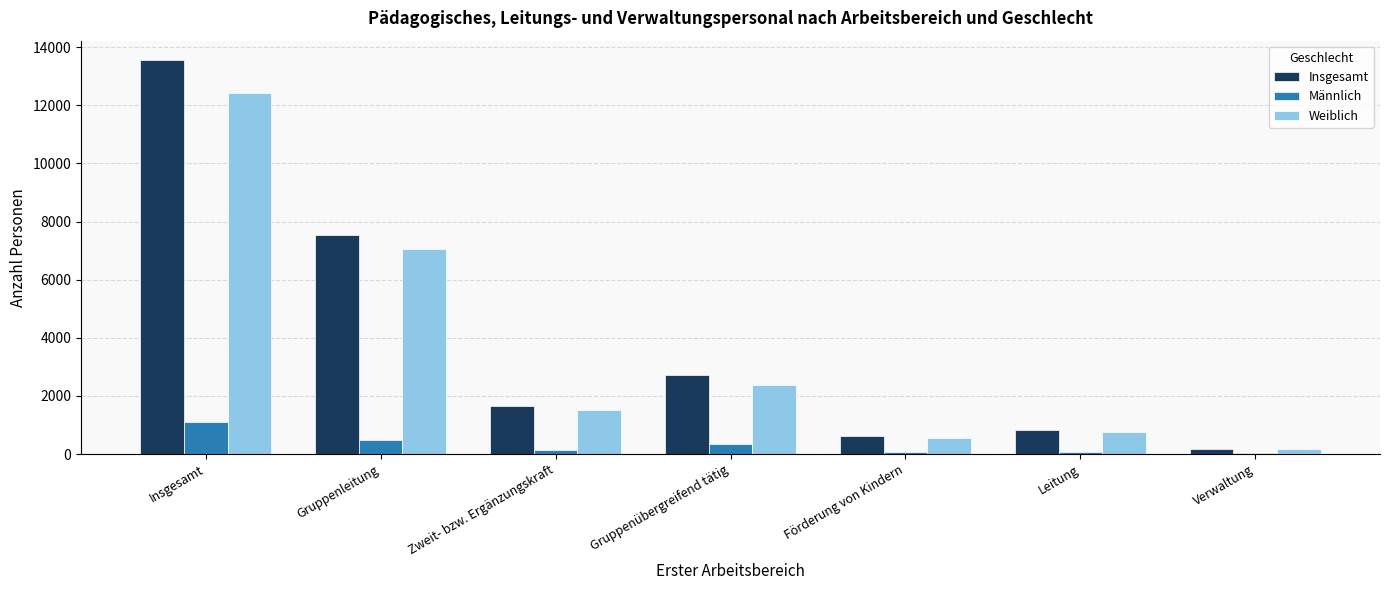

What are all the series names shown in the legend?

Insgesamt, Männlich, Weiblich